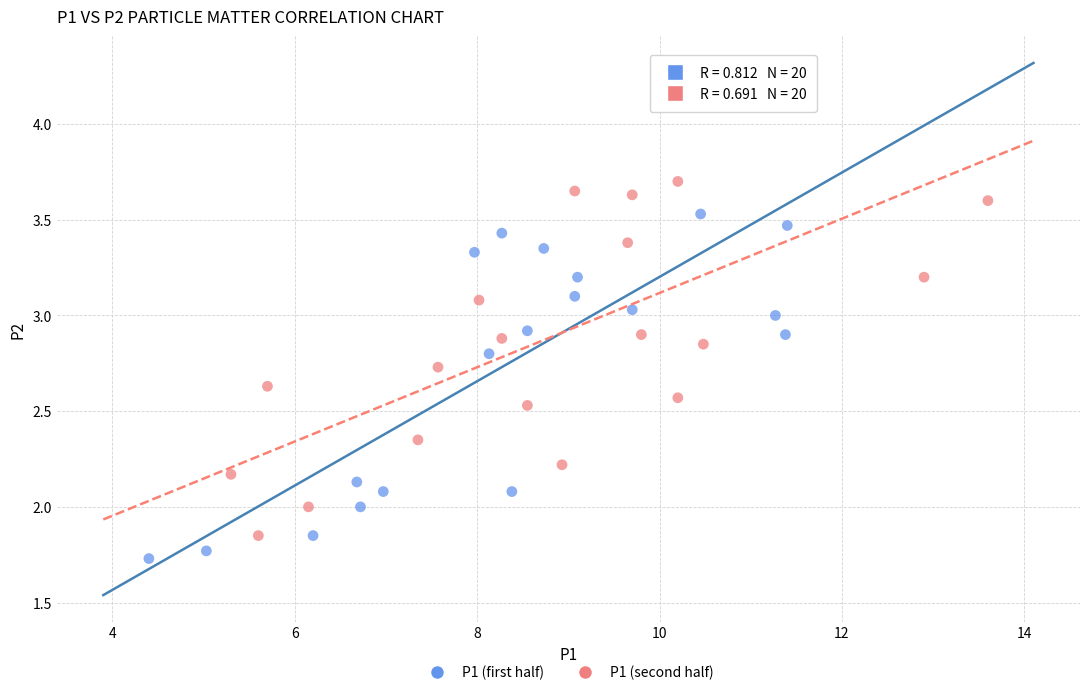

Which series has the largest Y range (max minus min)?

P1 (first half)